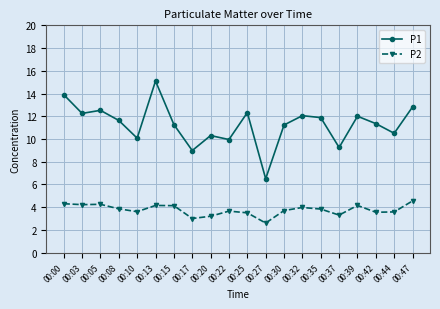

What is the spread (max minus min) of values at 00:30?

7.5